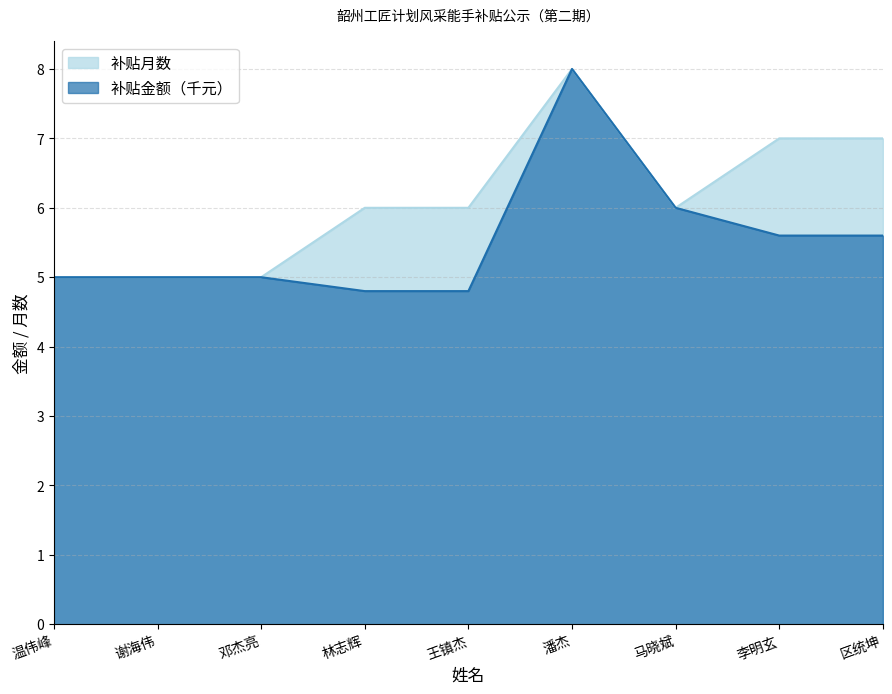

Where does the 补贴月数 series first go above 6?

潘杰